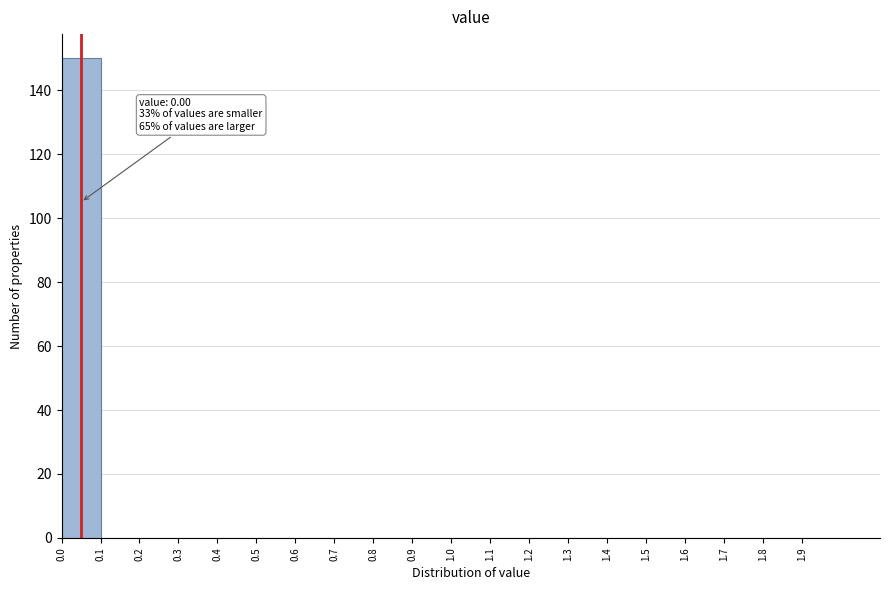

Which range on the x-axis has the tallest bar?

0.0 to 0.1